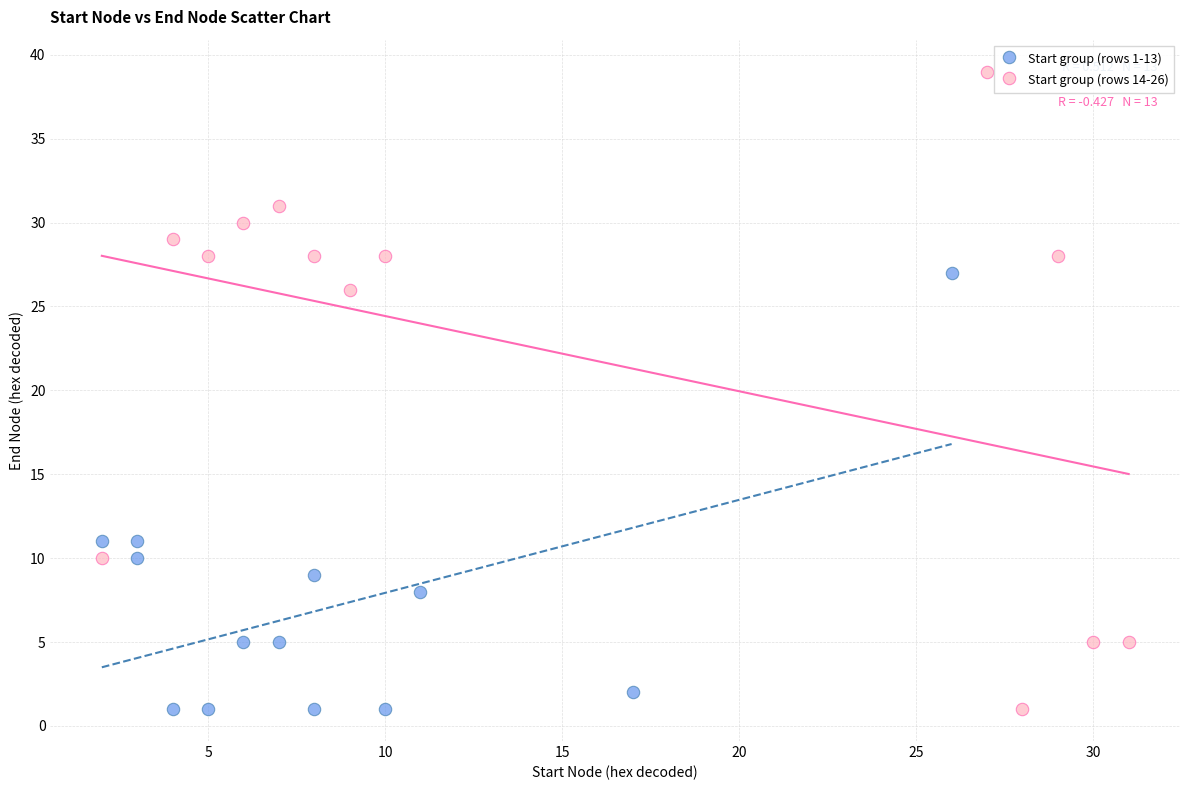

Which series has the largest Y range (max minus min)?

Start group (rows 14-26)